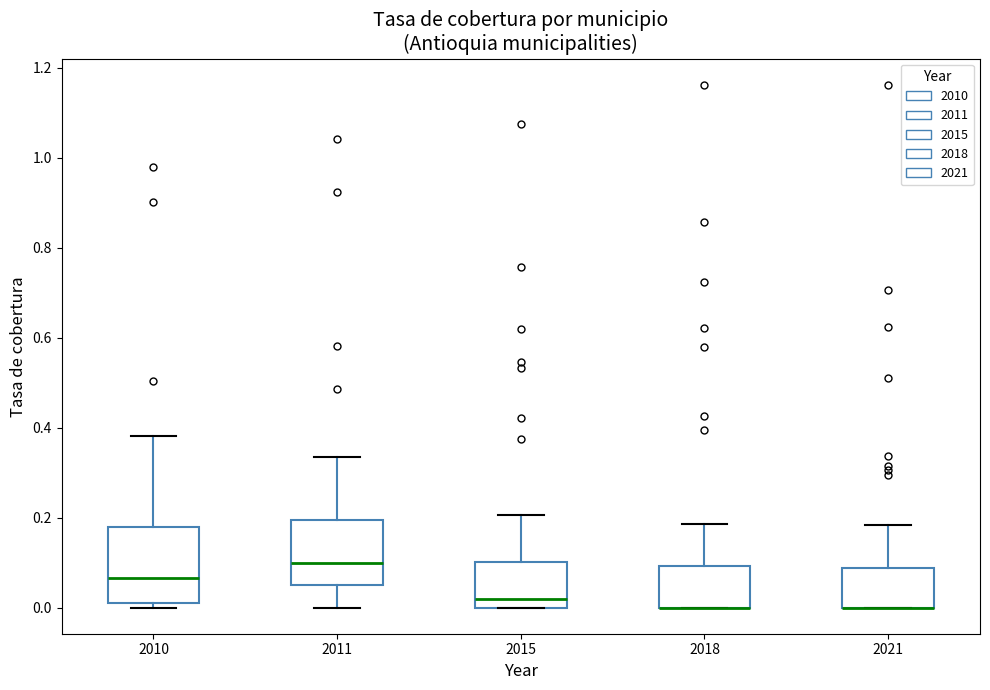

Reading left to right, transcribe this box plot: for each box, give where its median line is, the range the box spans, and where its two whiskers end, as read against the y-axis. The values are not printed on the chart, so give them approximately, as read against the axis.

2010: median 0.06, box 0.00 to 0.18, whiskers 0.00 (just below the box's lower edge) to 0.38
2011: median 0.10, box 0.06 to 0.20, whiskers 0.00 to 0.34
2015: median 0.02, box 0.00 to 0.10, whiskers 0.00 to 0.20
2018: median 0.00 (drawn on the box's lower edge), box 0.00 to 0.10, whiskers 0.00 to 0.18
2021: median 0.00 (drawn on the box's lower edge), box 0.00 to 0.08, whiskers 0.00 to 0.18